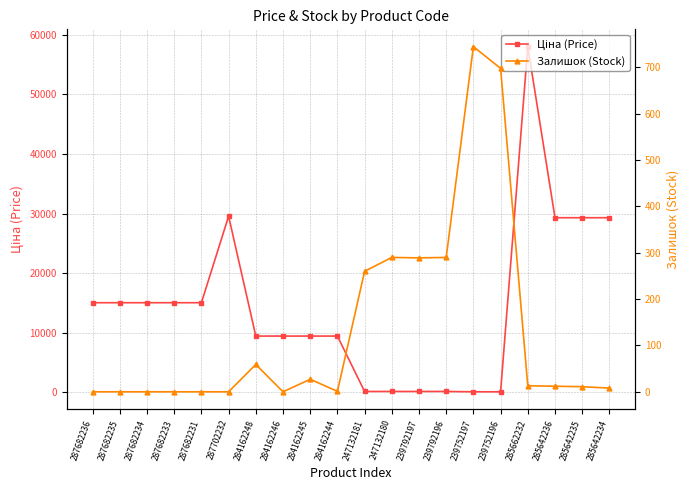

What is the value of the Ціна (Price) point at the 14th from the left?

113.3